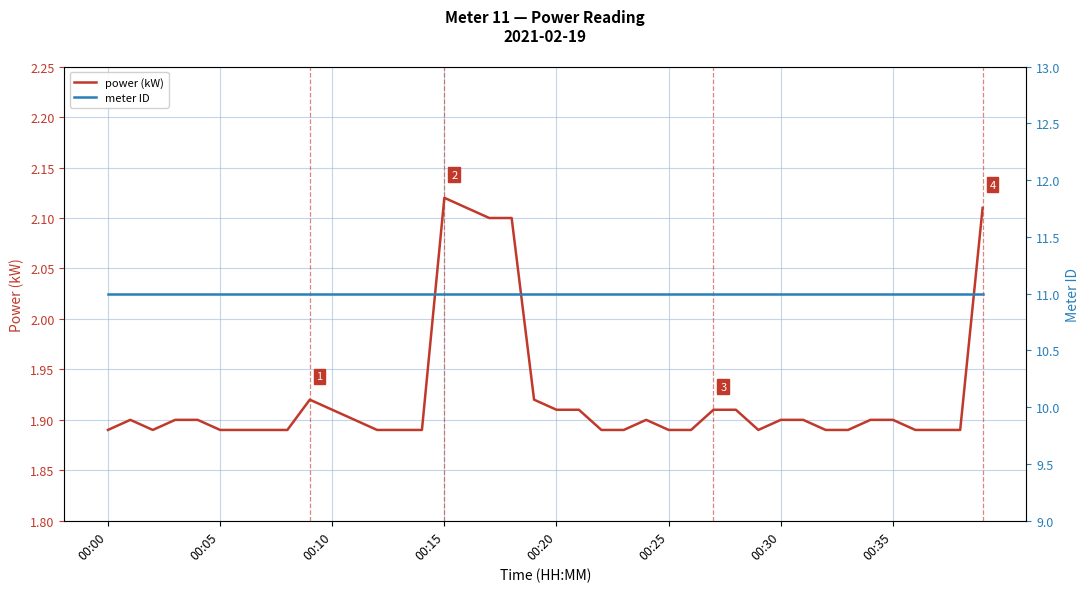

What value does the power (kW) series have at 19?

1.9